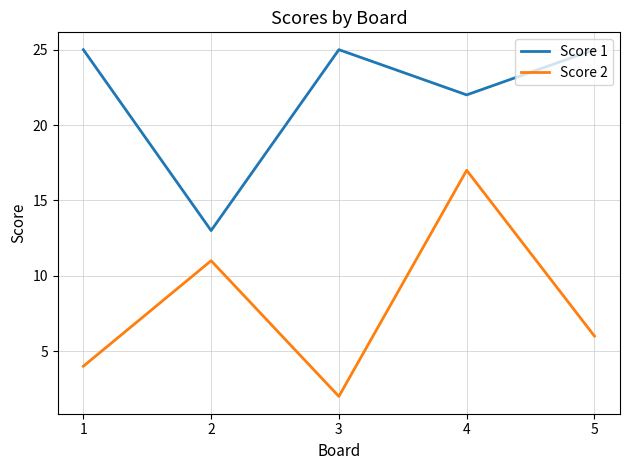

What is the total value across all series at 4?

39